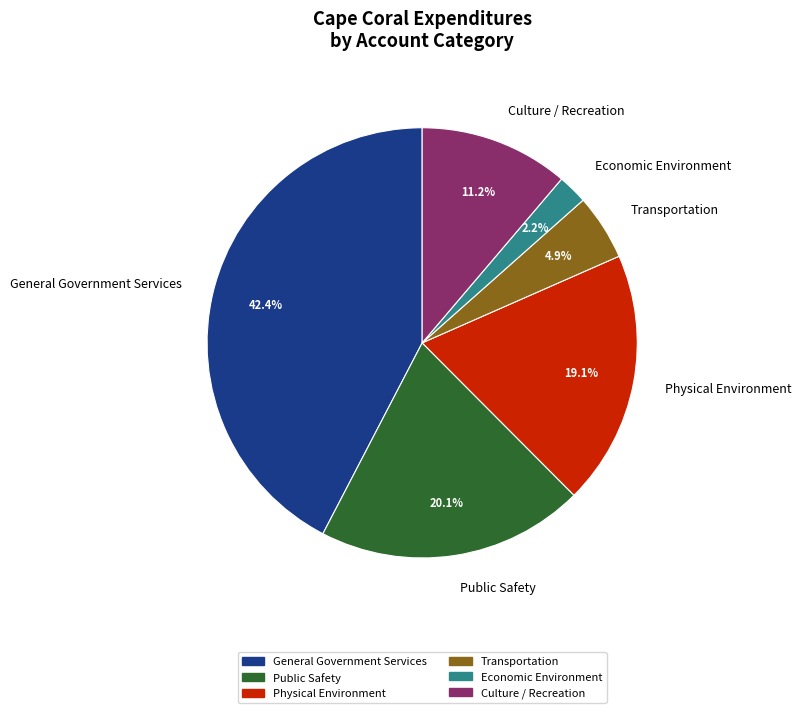

To the nearest percent, what is the difference between the largest and smallest slice percentages?

40%